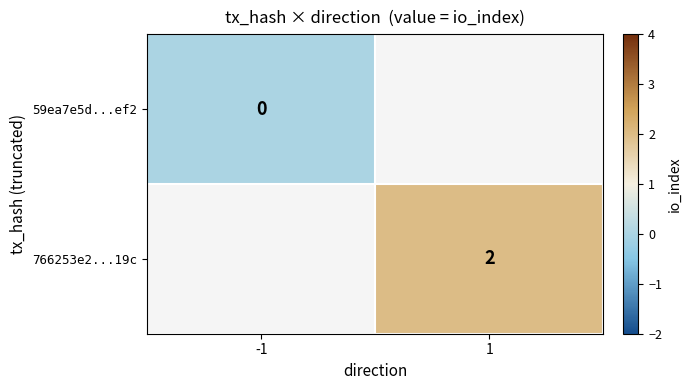

At how many categories does at least one series exceed 1?

1